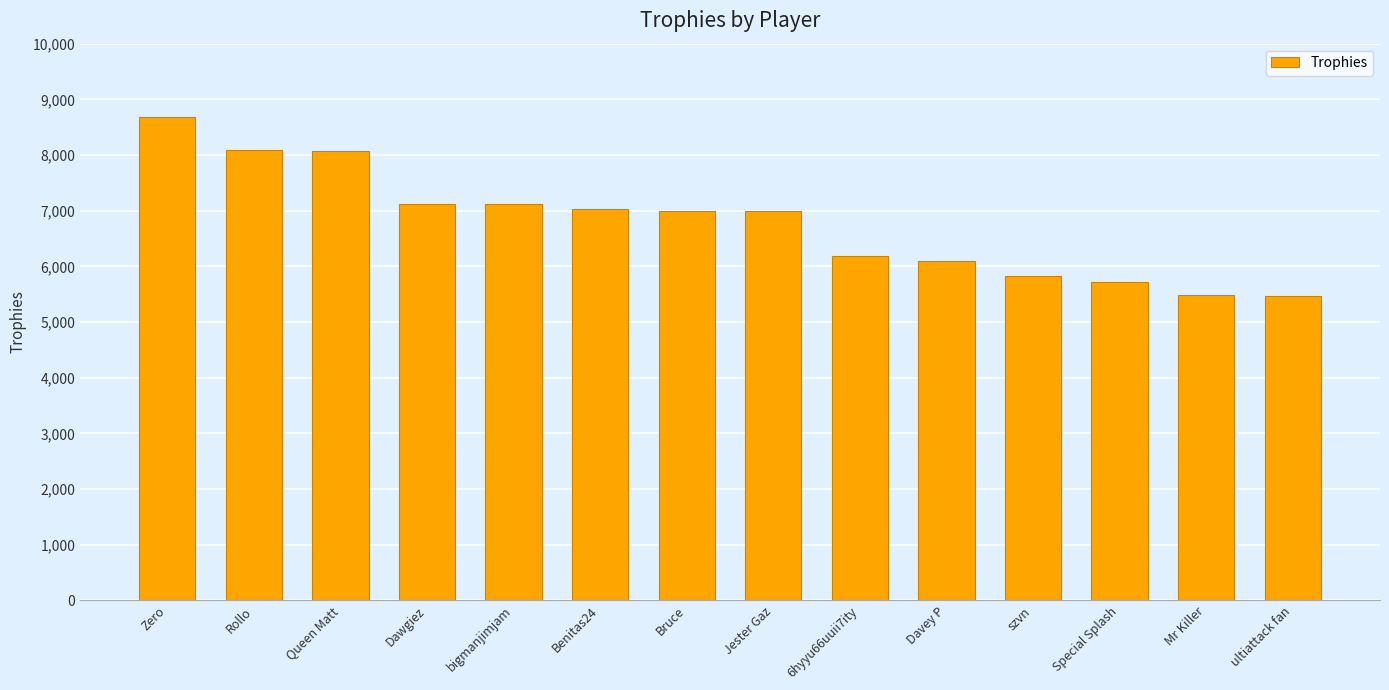

Does the chart contain any negative values?

No